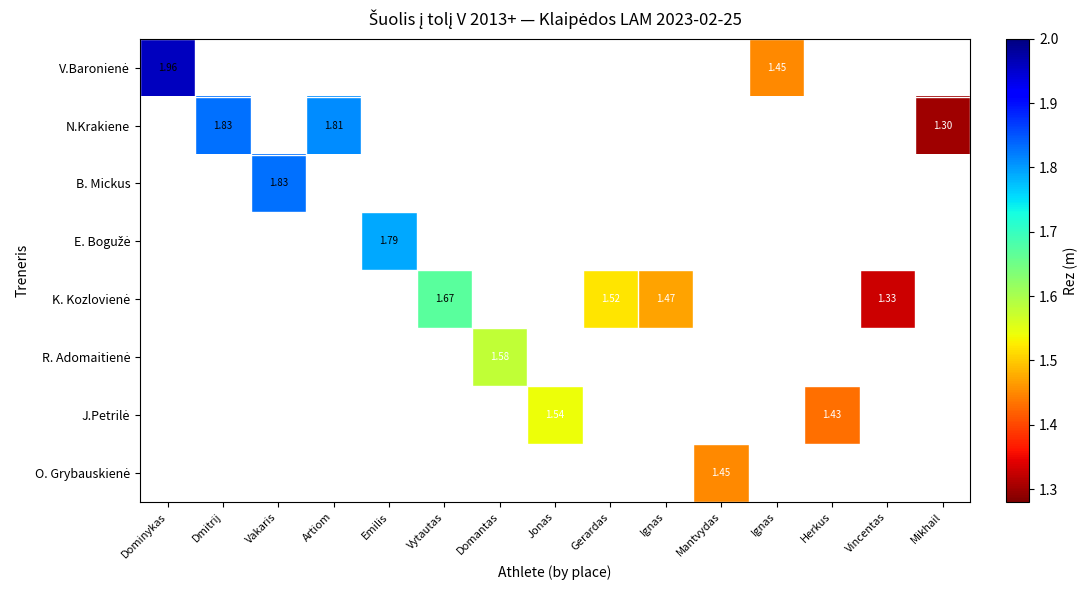

What is the minimum value shown in the chart?

1.3